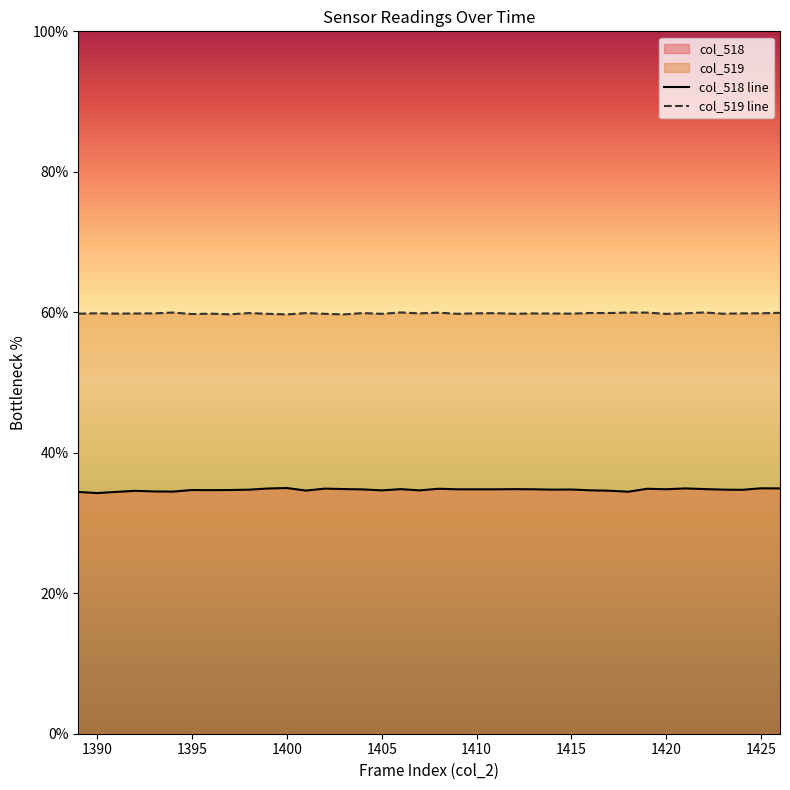

What is the difference between the values at 1400 and 1410?

0.2